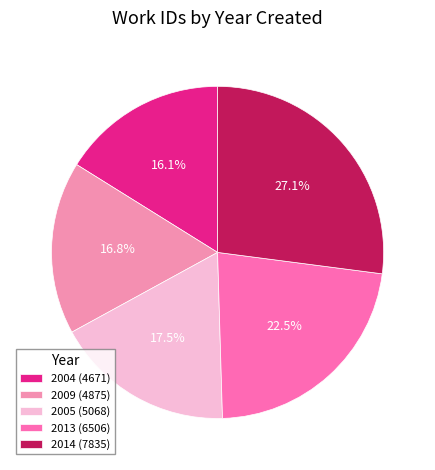

Is there any slice that represents more than half of the pie?

No